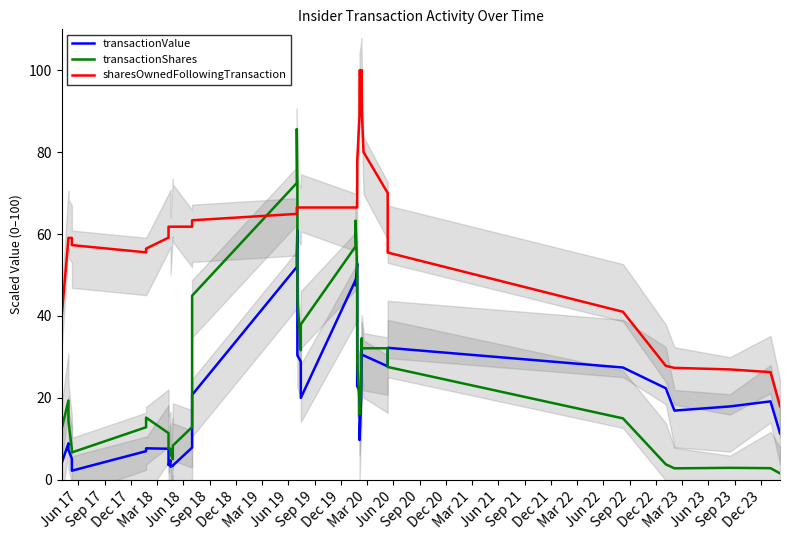

True or false: transactionShares has more than 0 points higher than both neighbors.

True